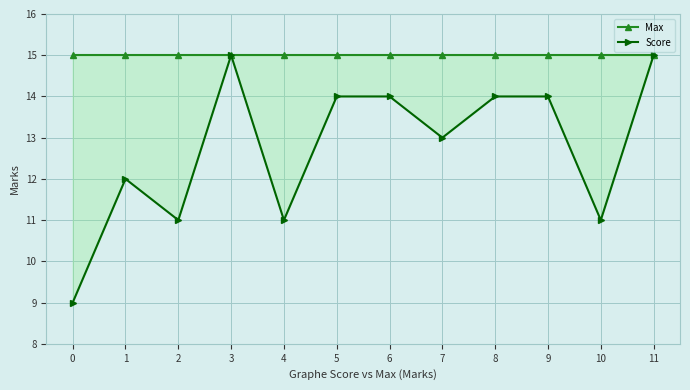

At which category is the sum across all series the highest?

3